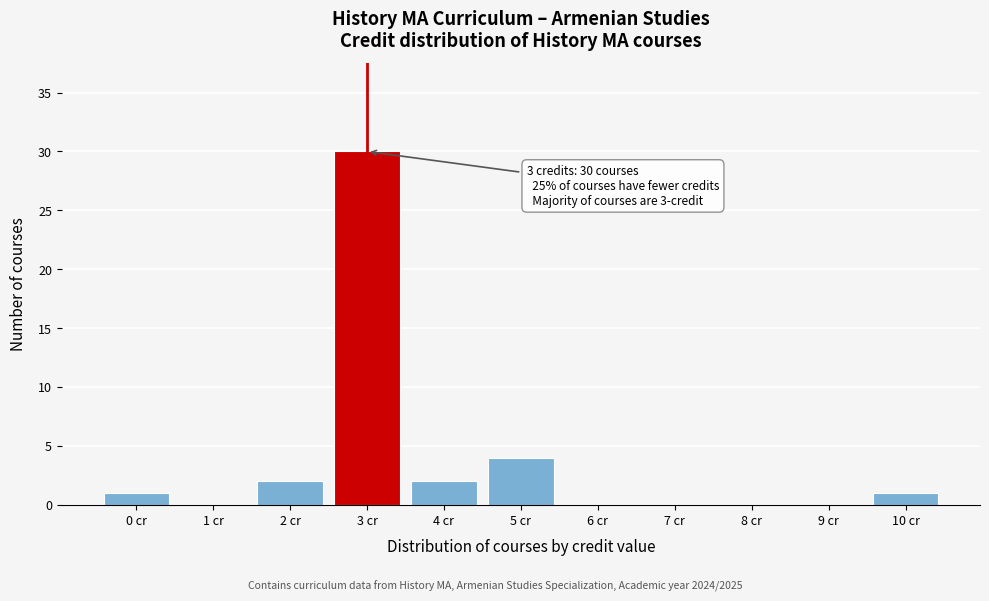

Reading left to right, list all the values displayed in this chart.

0 cr=1	1 cr=0	2 cr=2	3 cr=30	4 cr=2	5 cr=4	6 cr=0	7 cr=0	8 cr=0	9 cr=0	10 cr=1